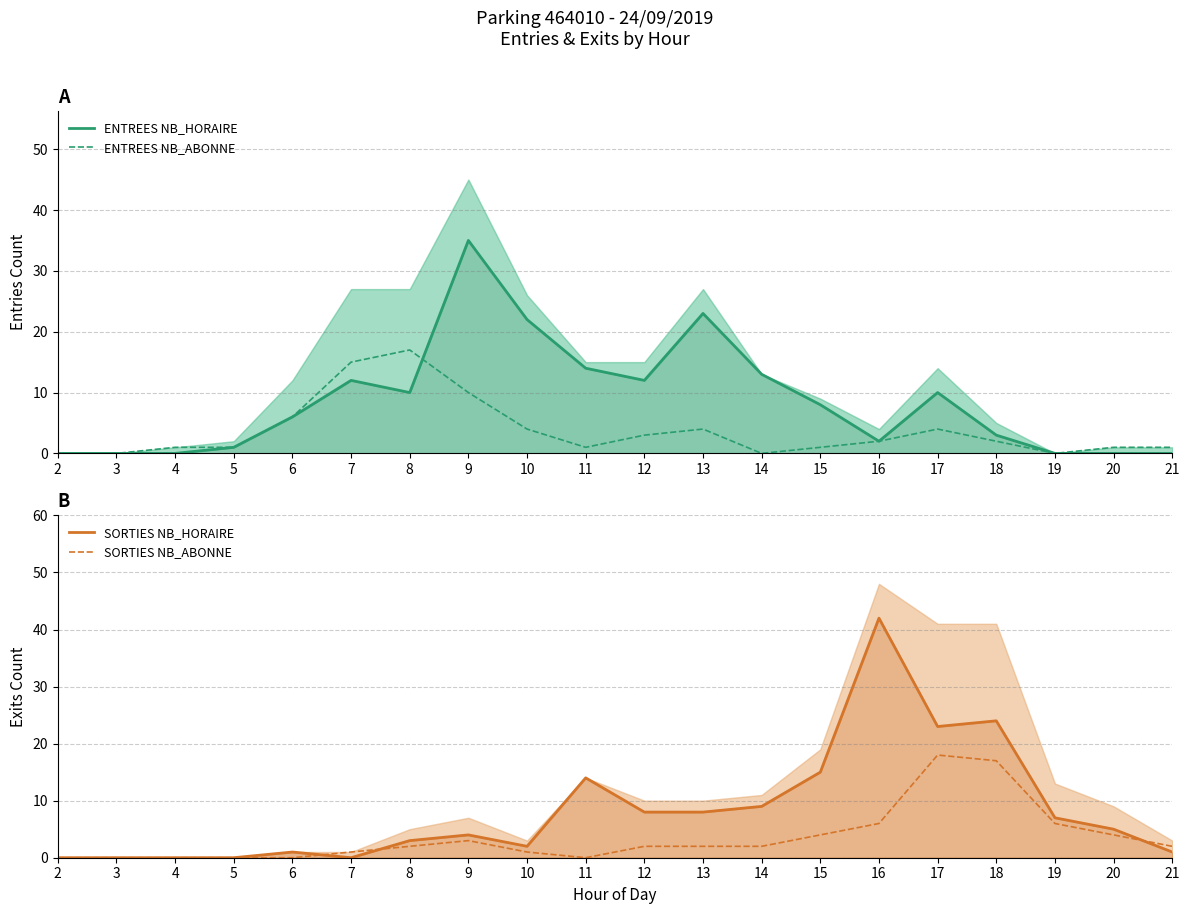

Which label corresponds to the largest value in the chart?

16